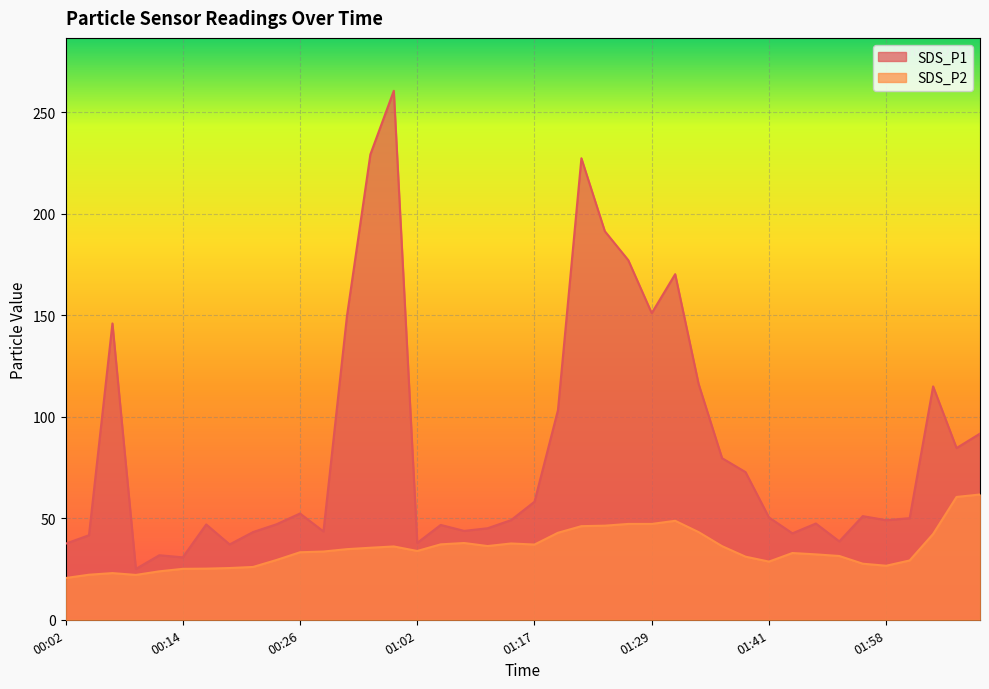

Where is the first local maximum for SDS_P2?

00:07